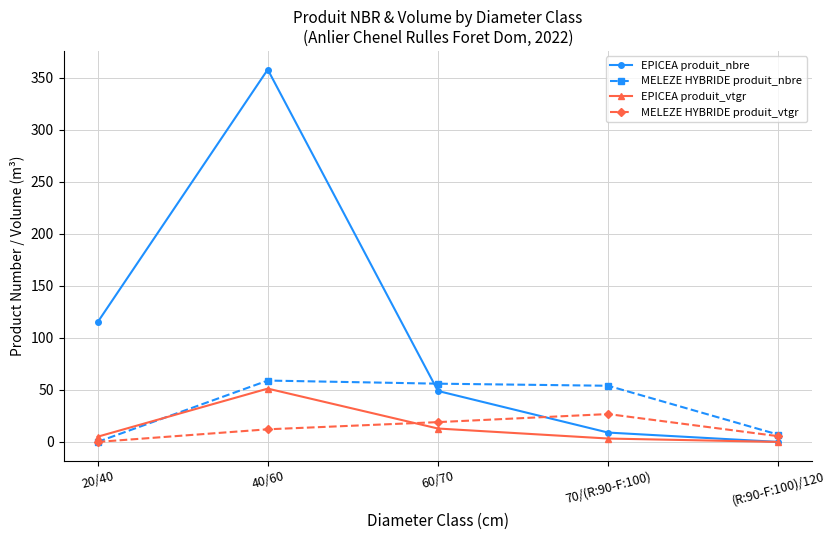

What is the label of the 5th point from the right?

20/40